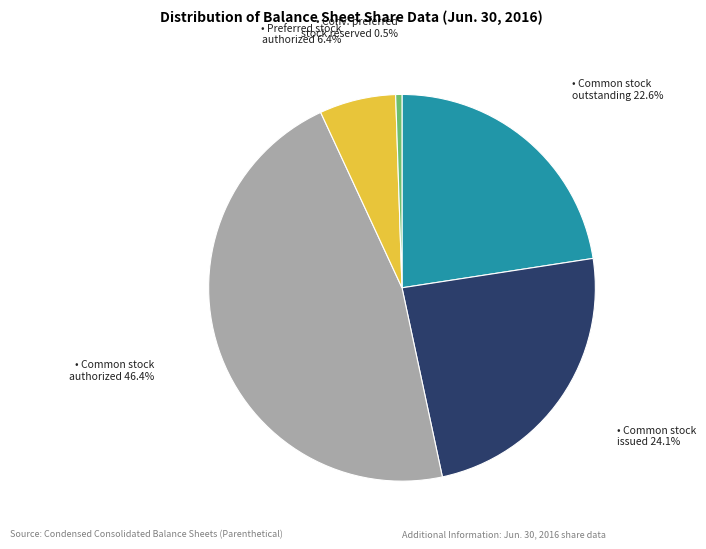

Is there any slice that represents more than half of the pie?

No